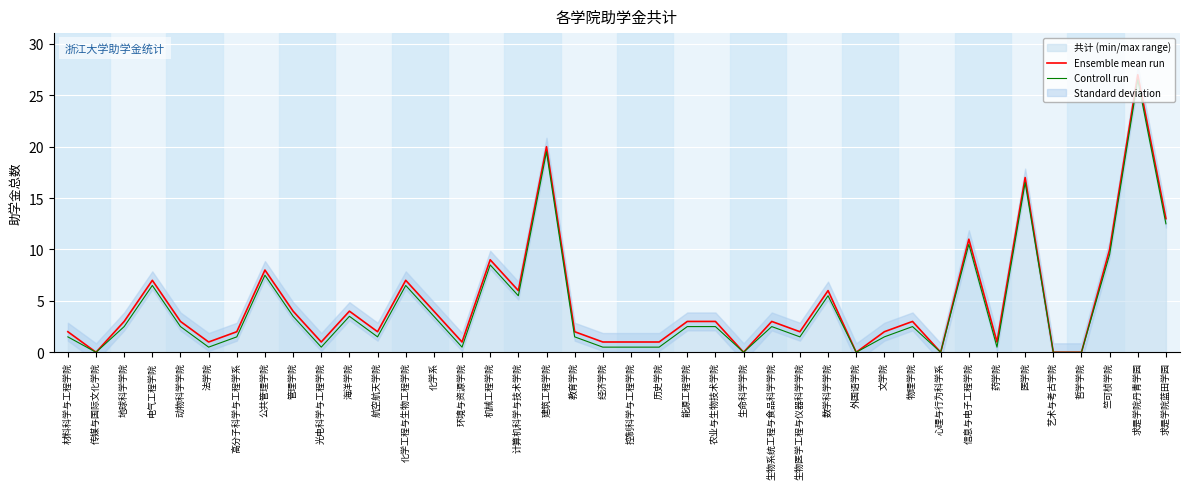

True or false: Controll run and Ensemble mean run cross at least once.

False